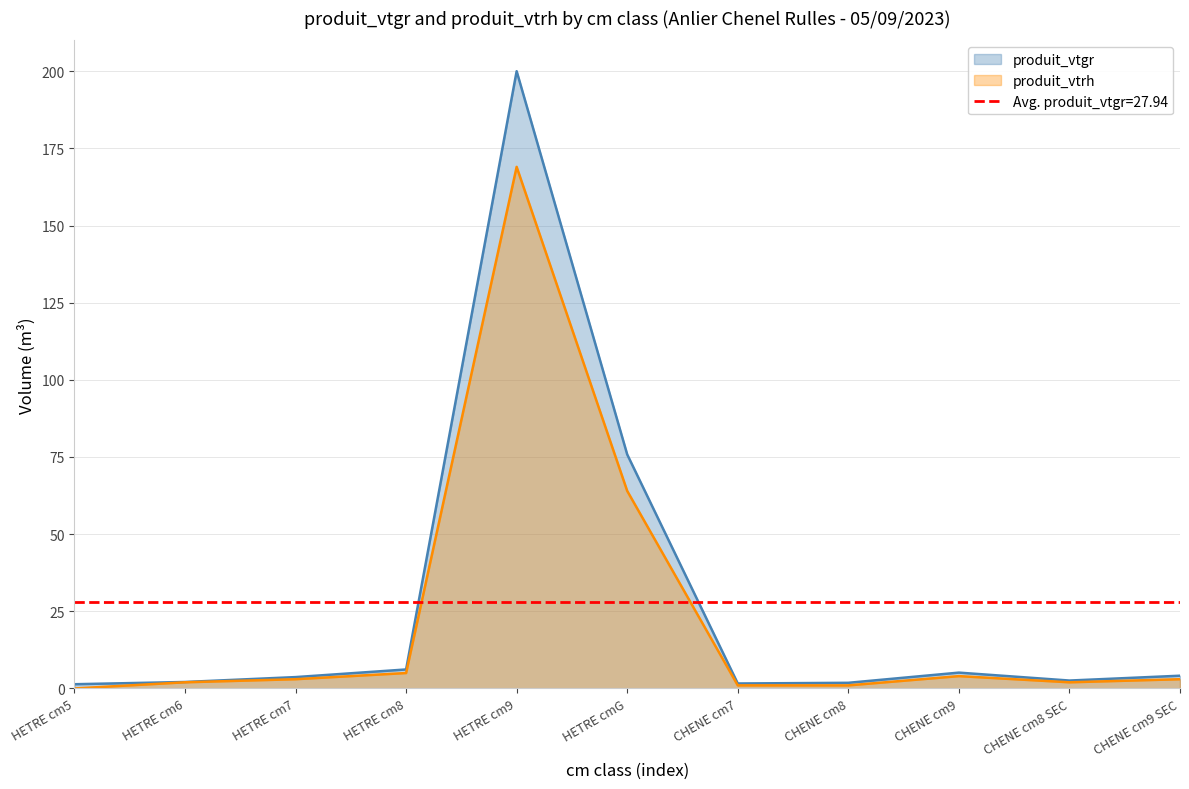

The produit_vtrh series shows 221.8 at HETRE cm9. True or false?

False